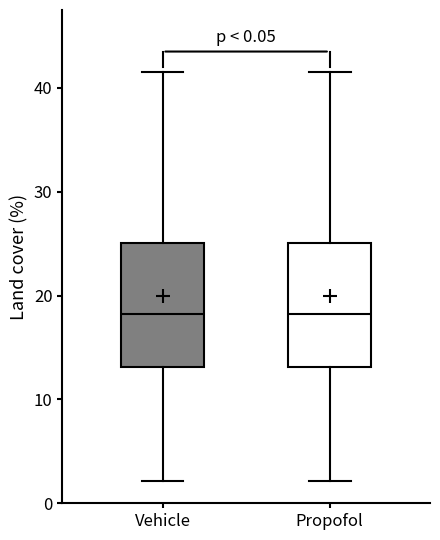

Reading left to right, transcribe this box plot: for each box, give where its median line is, the range the box spans, and where its two whiskers end, as read against the y-axis. The values are not printed on the chart, so give them approximately, as read against the axis.

Vehicle: median 18, box 13 to 25, whiskers 2 to 42
Propofol: median 18, box 13 to 25, whiskers 2 to 42